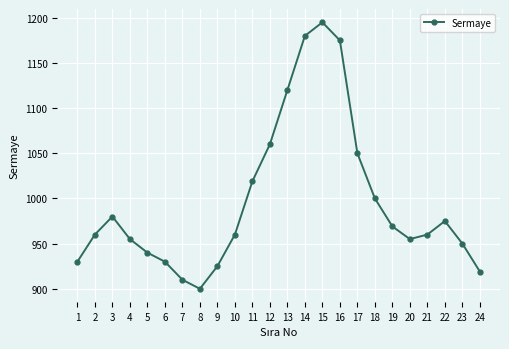

Where is the data nearest to the value 1047?

17